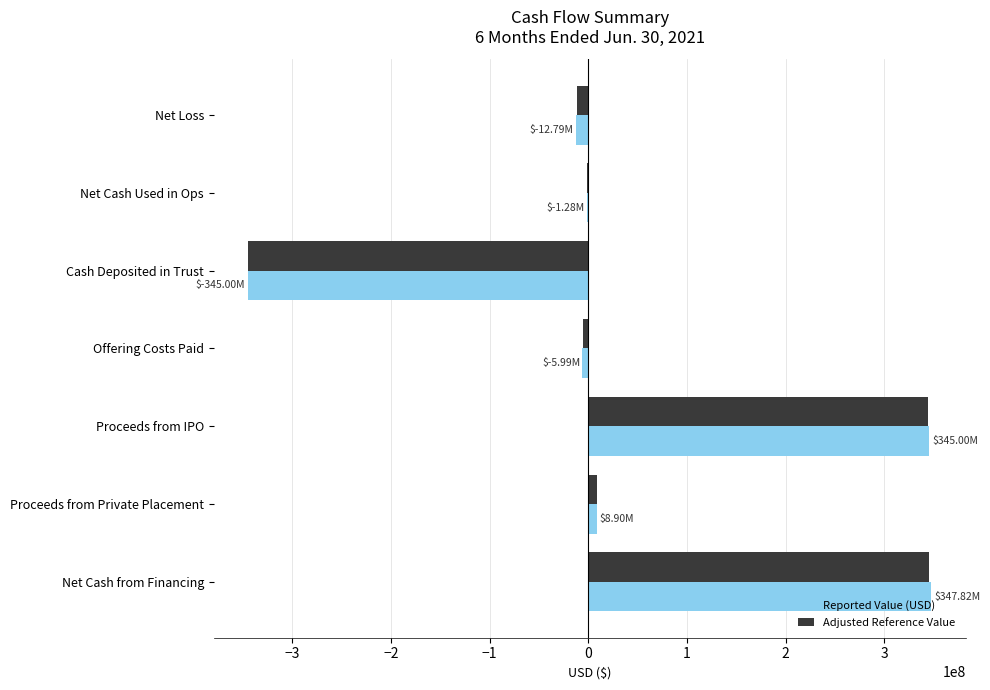

What are all the series names shown in the legend?

Reported Value (USD), Adjusted Reference Value